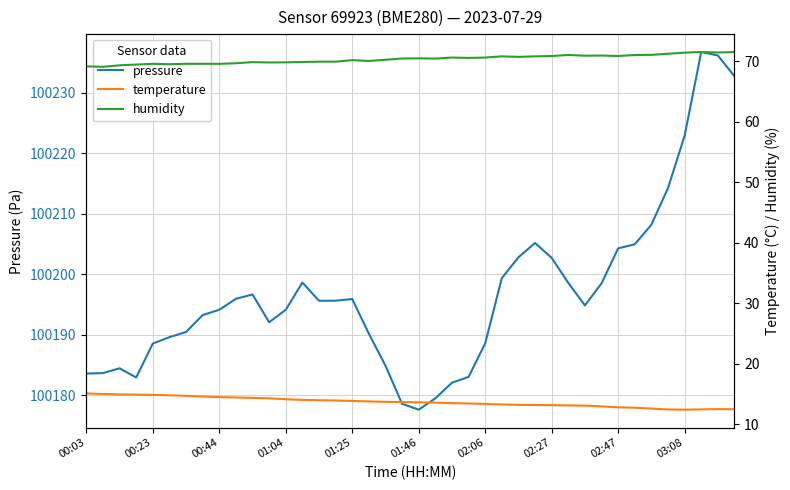

What is the highest value of the pressure series?

100236.7